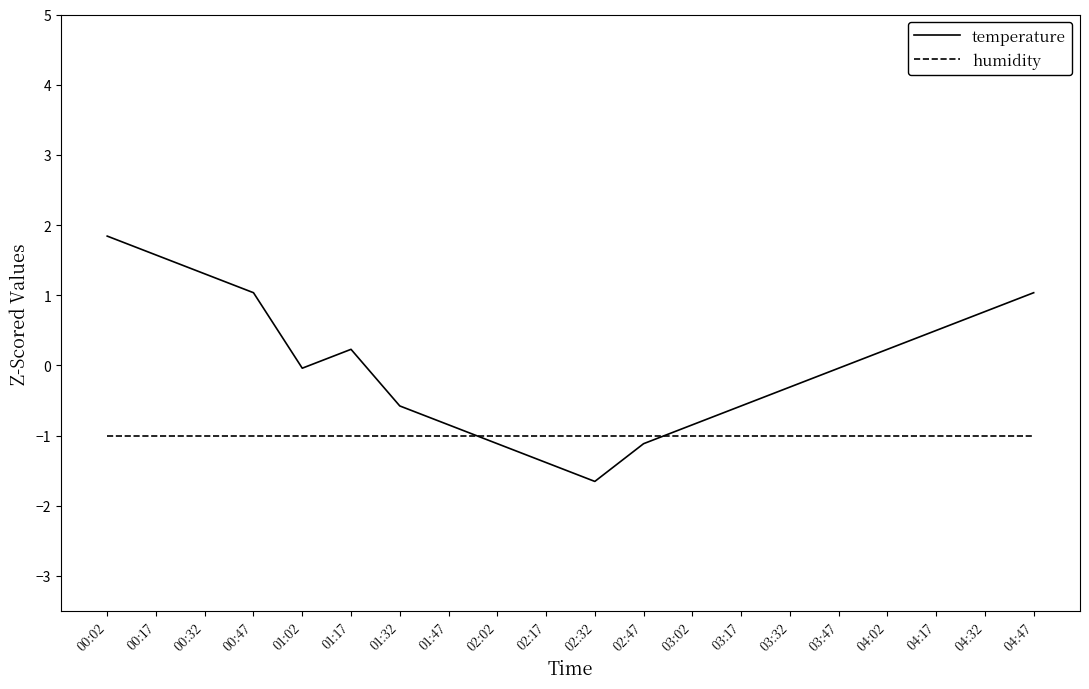

Where is the first local maximum for temperature?

01:17